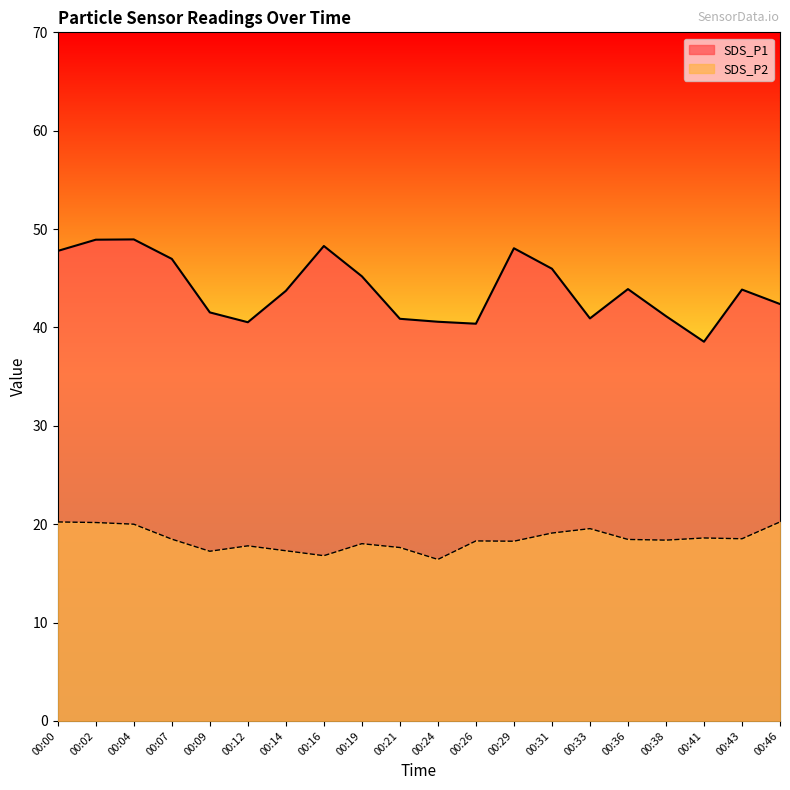

True or false: SDS_P2 and SDS_P1 cross at least once.

False